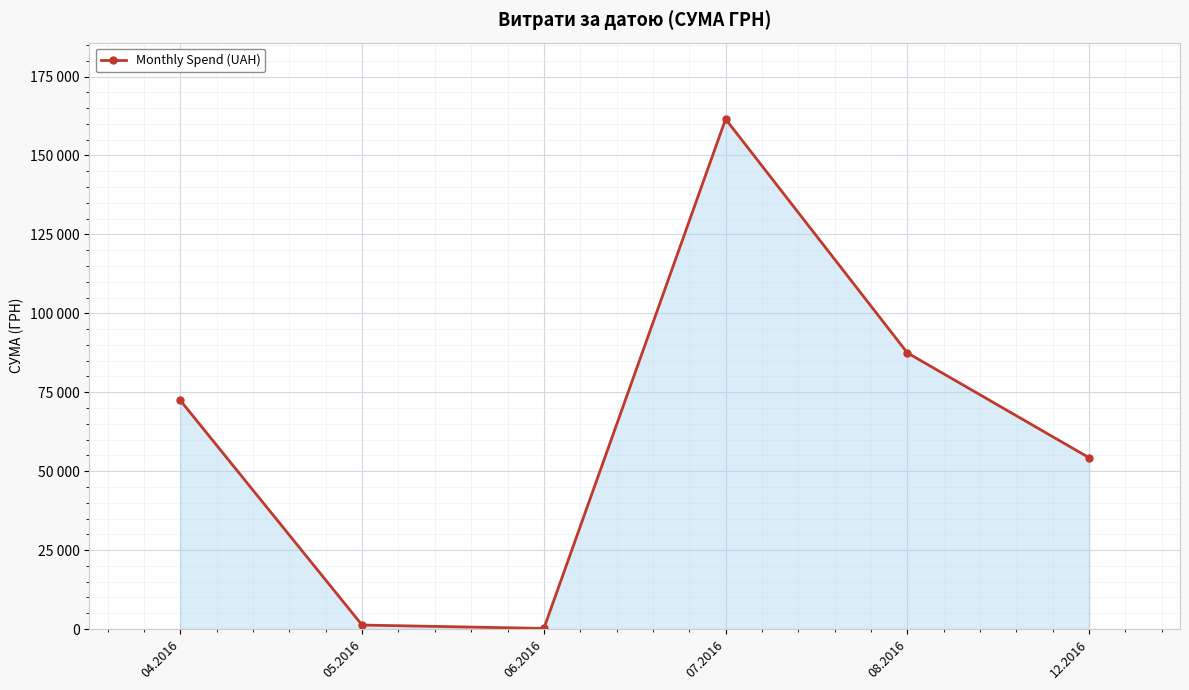

The chart shows a value of 180.0 at 06.2016. True or false?

True